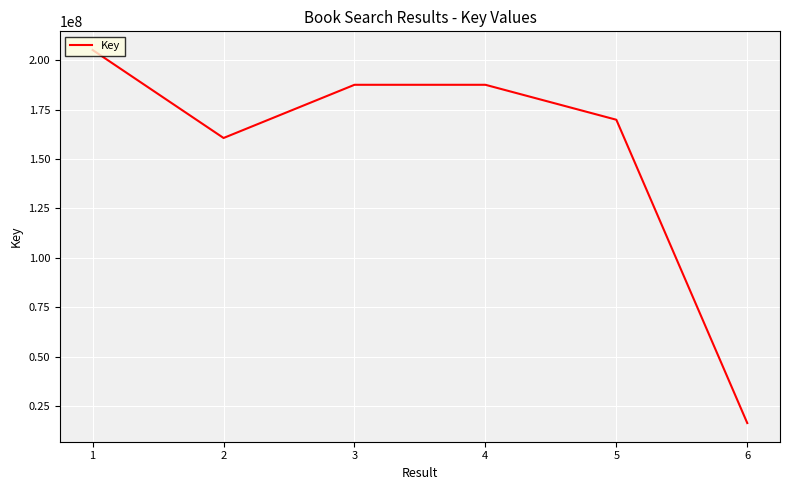

Between 2 and 4, which is larger?

4